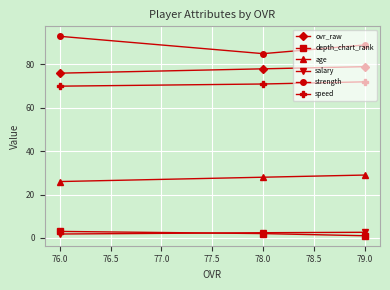

What is the total value across all series at 79.0?

272.6